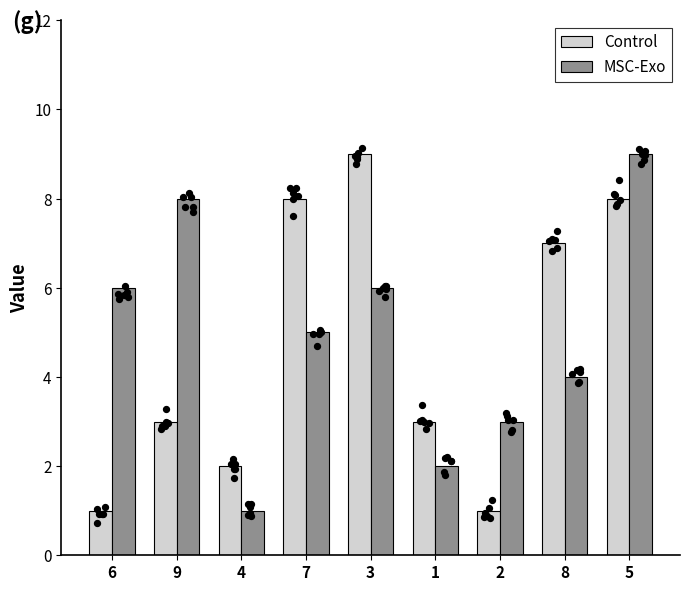

Which series has the largest total across all categories?

MSC-Exo